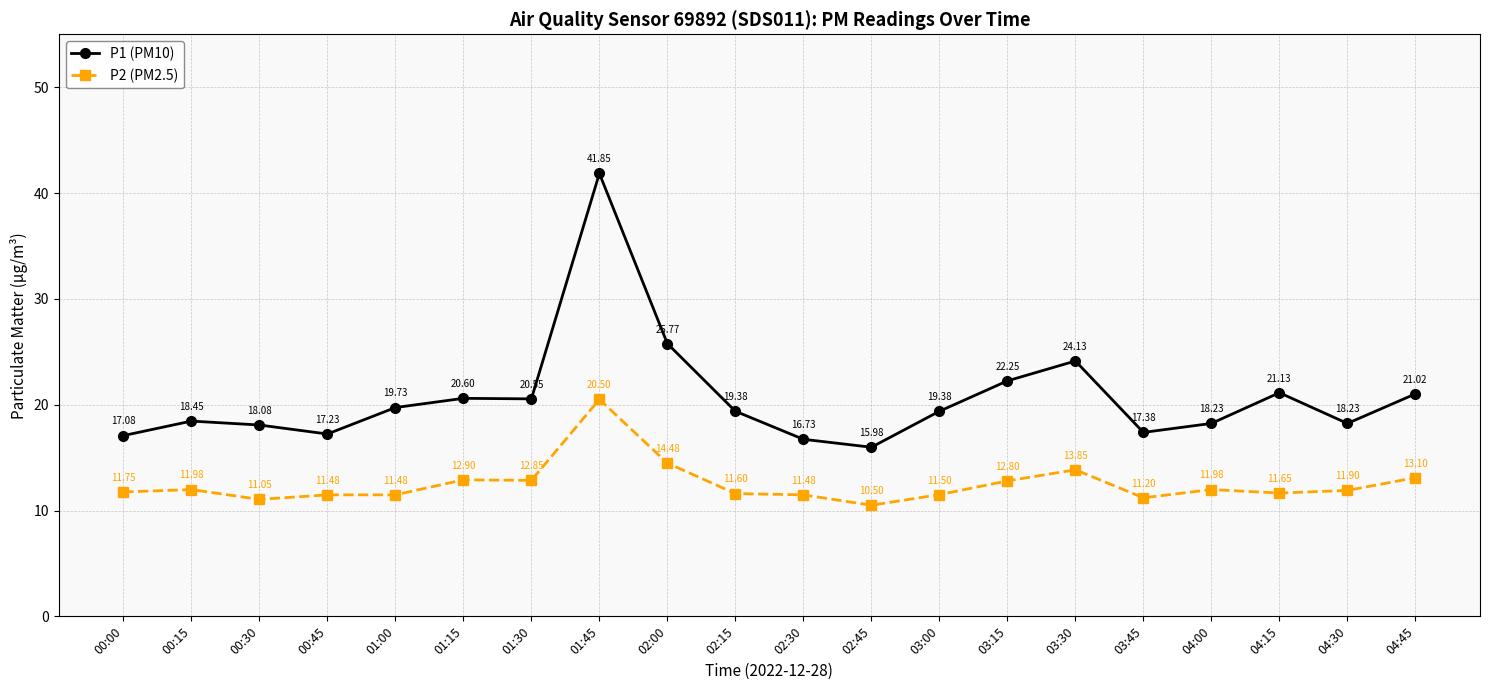

What is the minimum value shown in the chart?

10.5